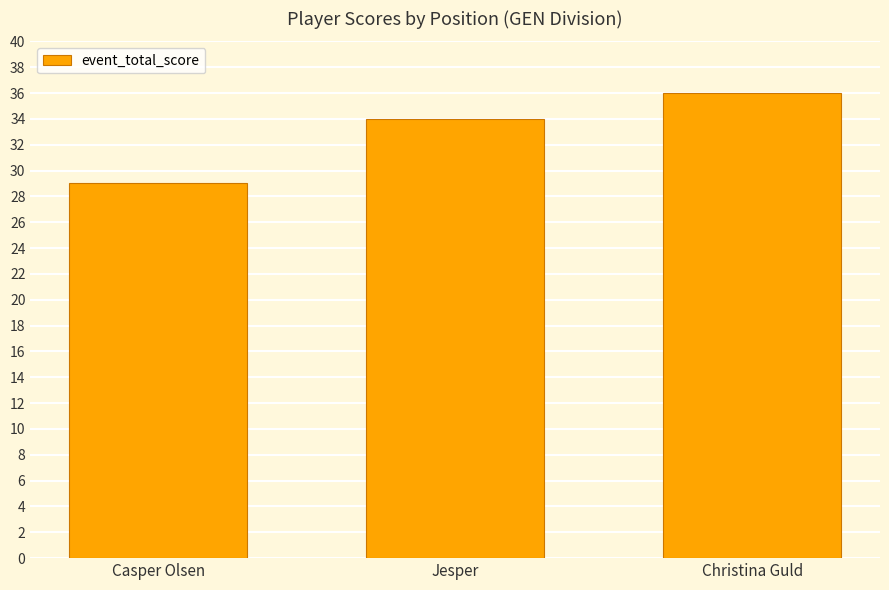

Reading left to right, what are all the values shown in this chart?

29	34	36